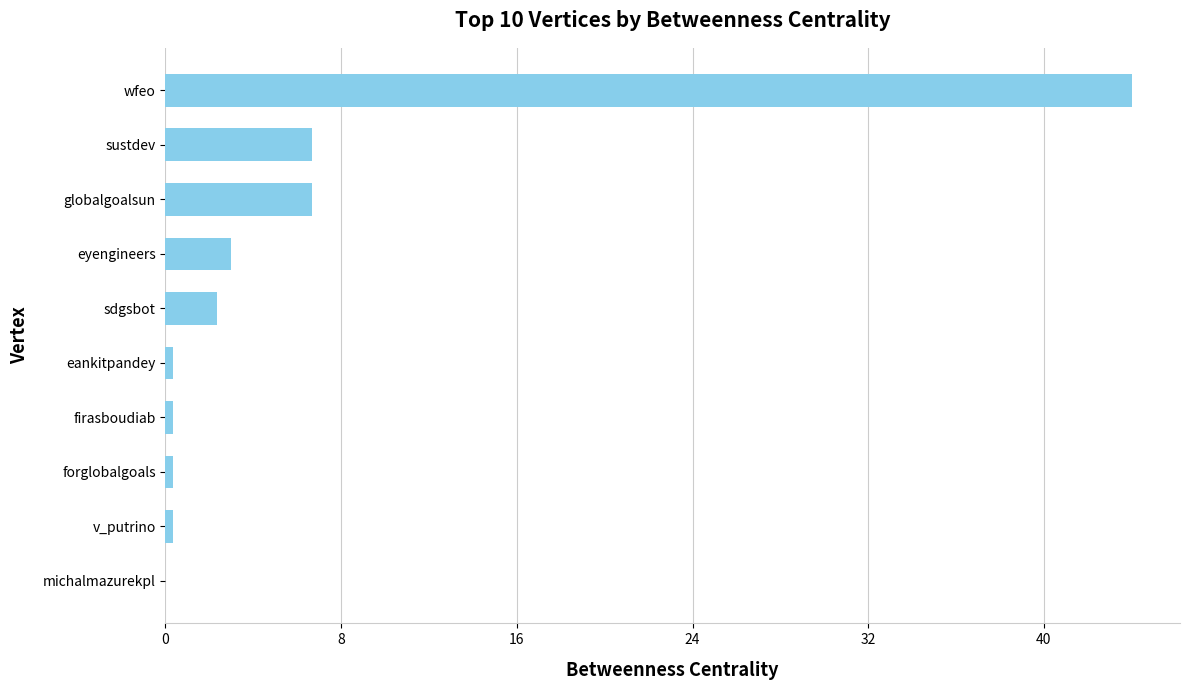

What is the sum of all values?

64.0